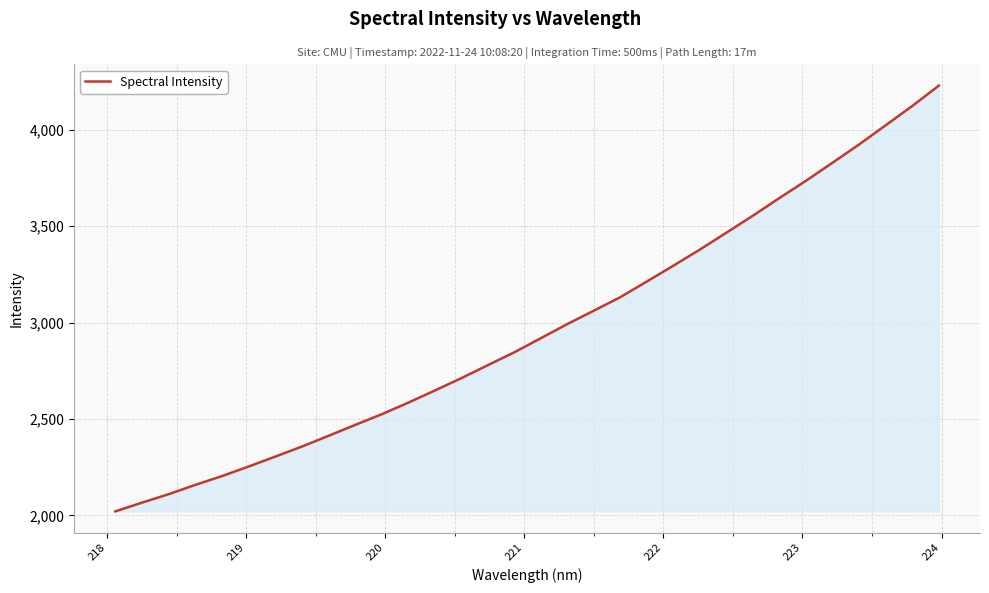

What is the maximum value shown in the chart?

4228.4